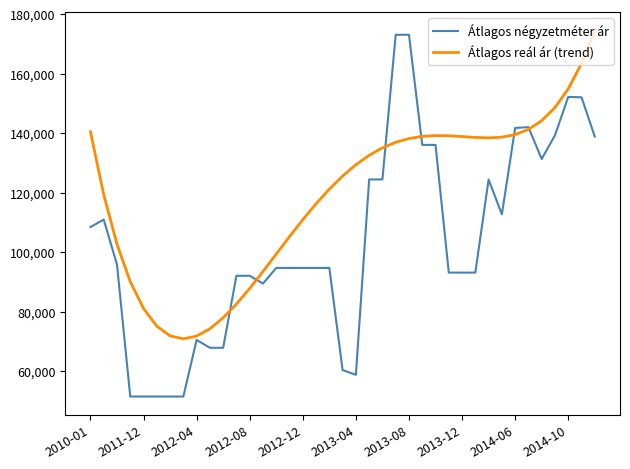

List the series in order of their overall mean, highest first.

Átlagos reál ár (trend), Átlagos négyzetméter ár